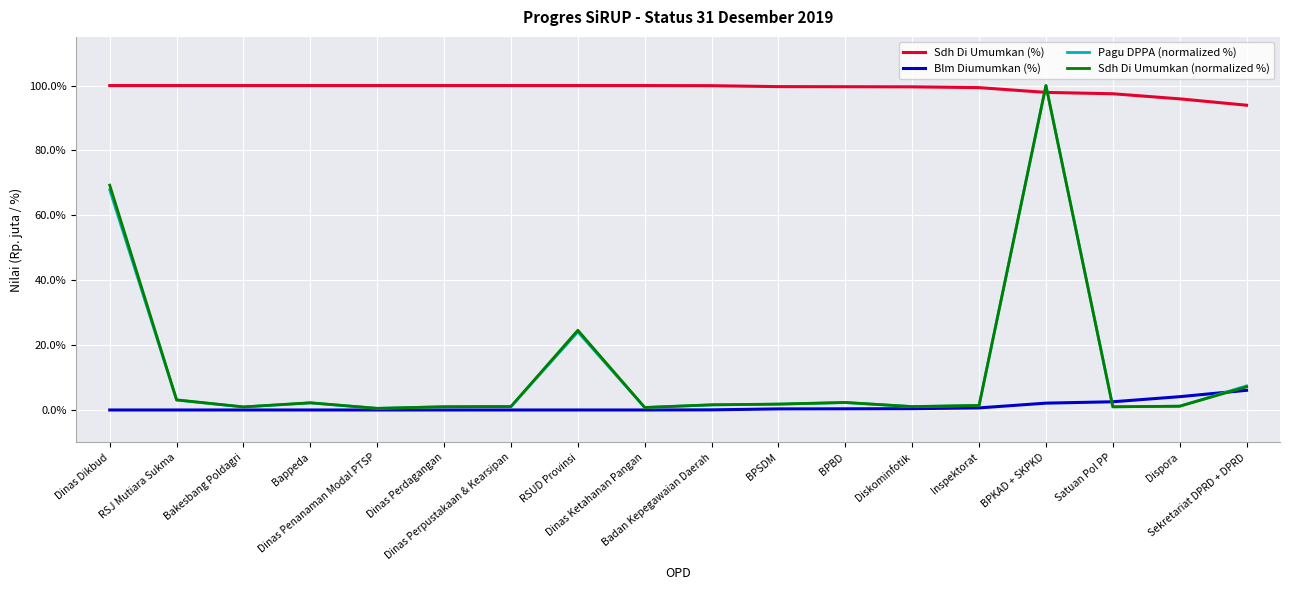

What are all the series names shown in the legend?

Sdh Di Umumkan (%), Blm Diumumkan (%), Pagu DPPA (normalized %), Sdh Di Umumkan (normalized %)